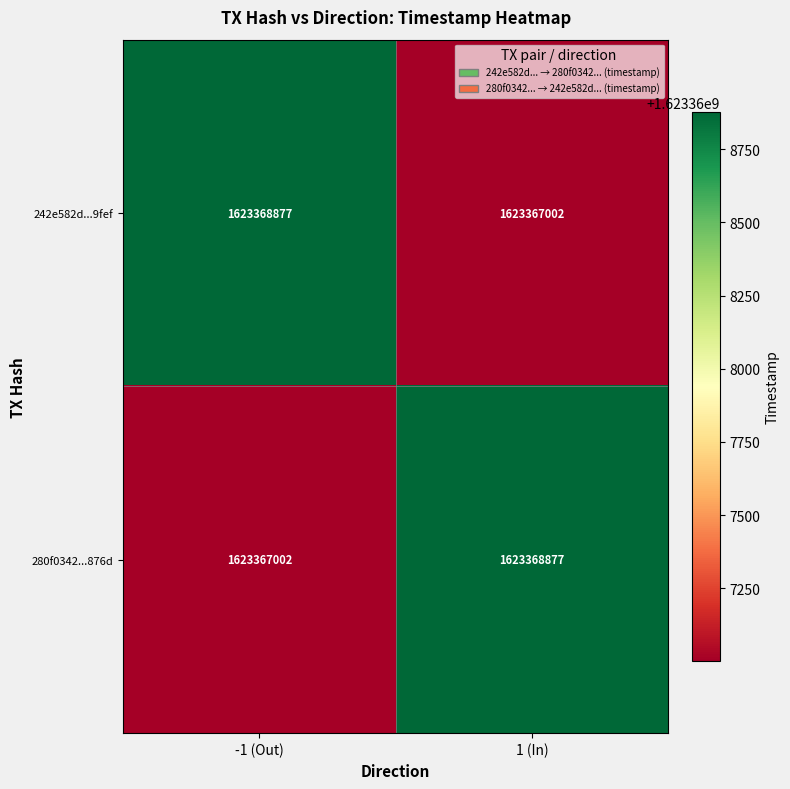

What is the average value of the 242e582d...9fef series?

1623367940